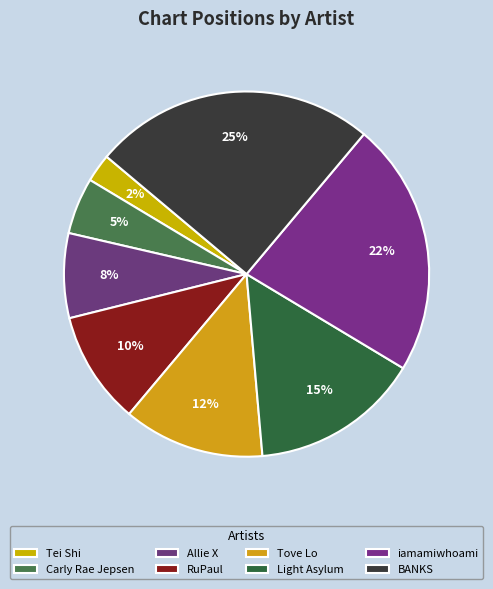

What is the total percentage of Tove Lo and BANKS?

37.5%